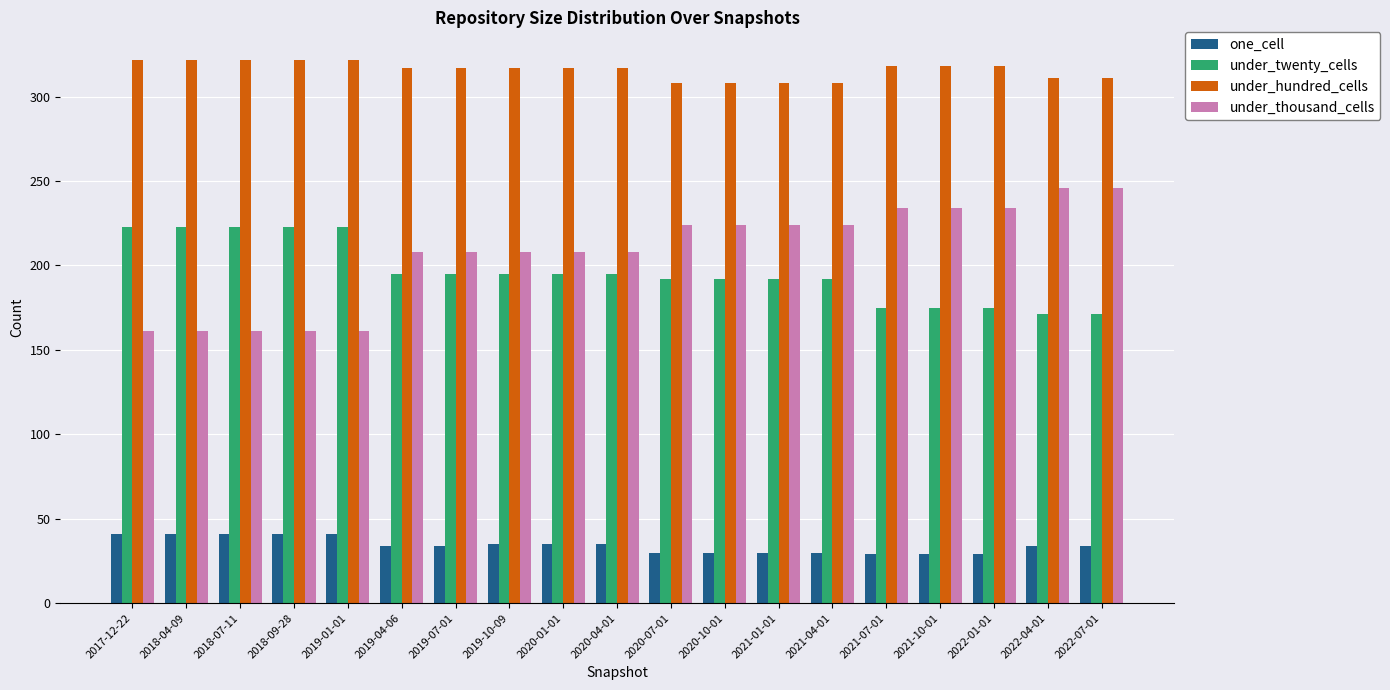

What is the greatest value displayed?

322